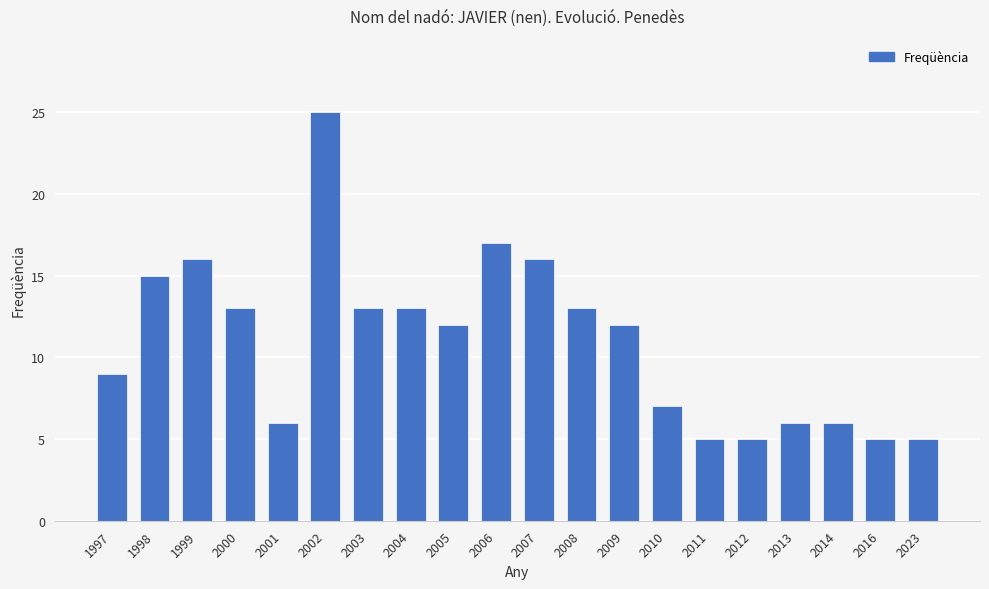

How many bars are there in total?

20